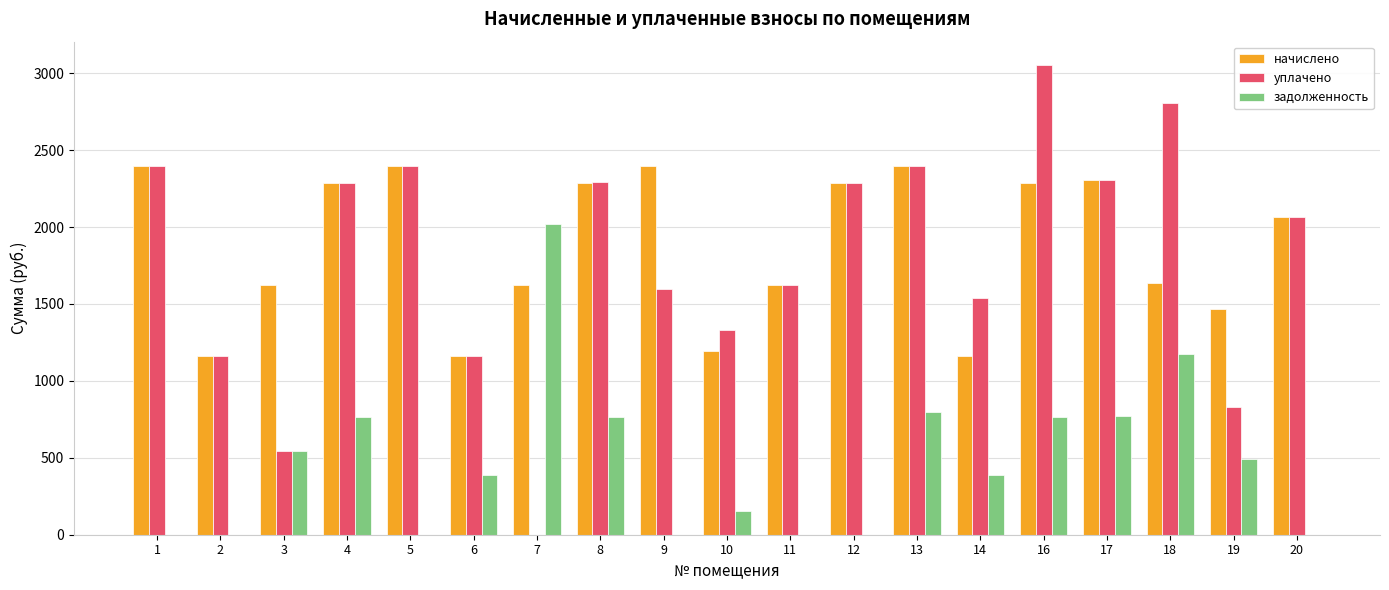

What is the sum of all задолженность values?

9014.5